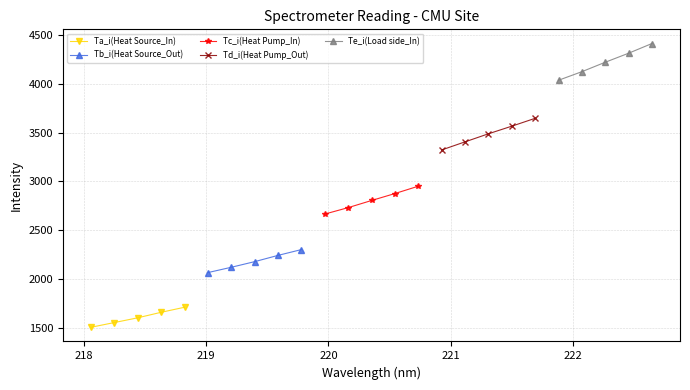

Is it true that Ta_i(Heat Source_In) equals 419.2 at 217?

False